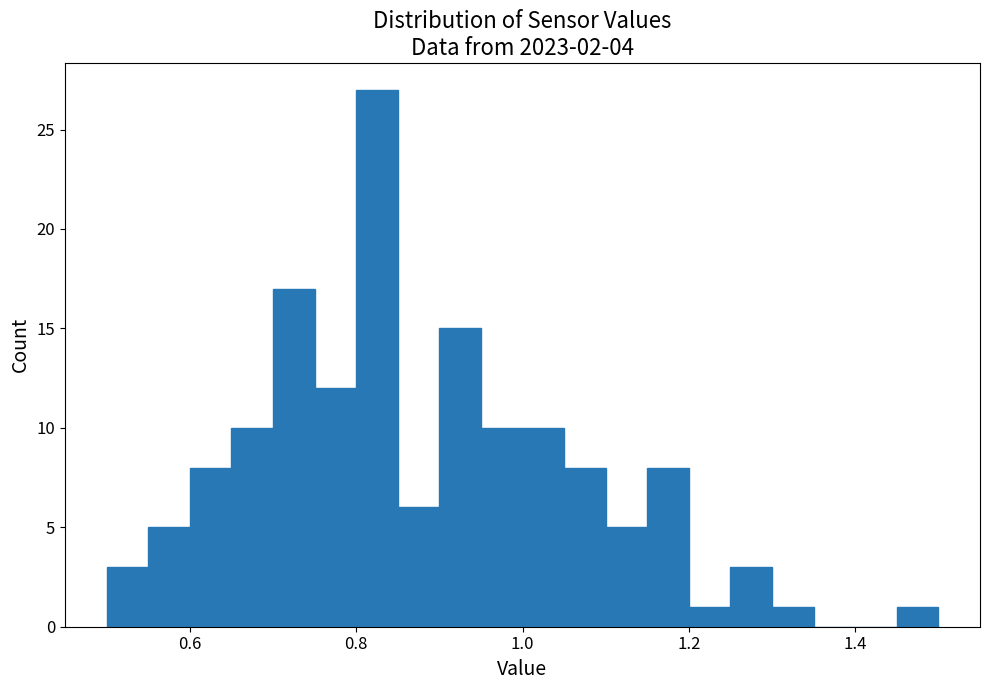

Around what value on the x-axis is the tallest bar? Give the approximate position of its centre, as read against the axis.

0.82